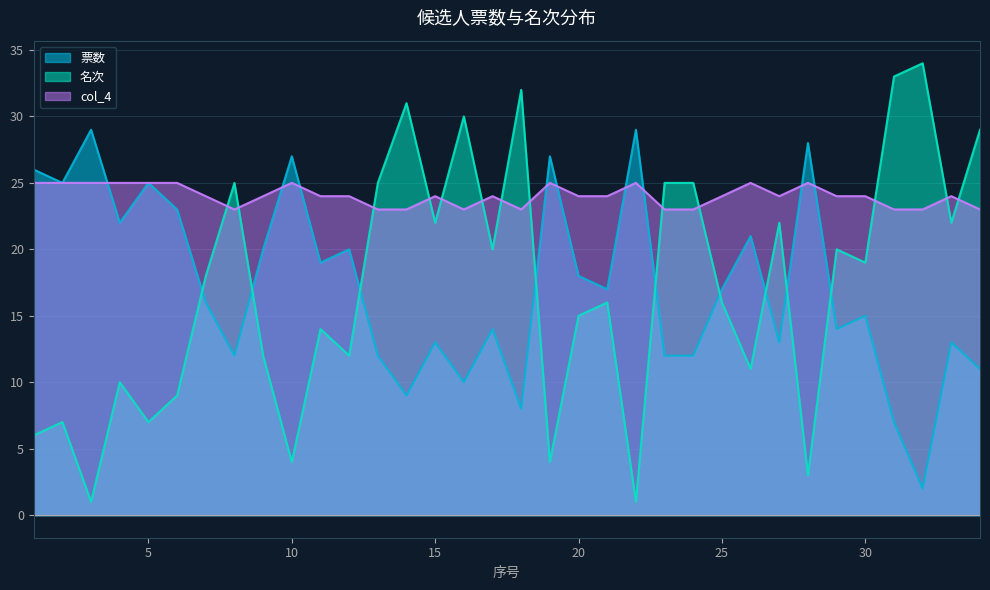

Is it true that col_4 equals 24 at 7?

True